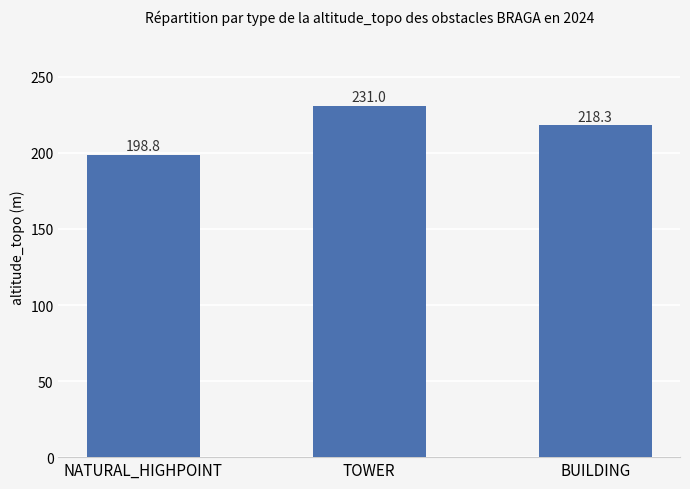

What is the difference between the maximum and minimum values?

32.2